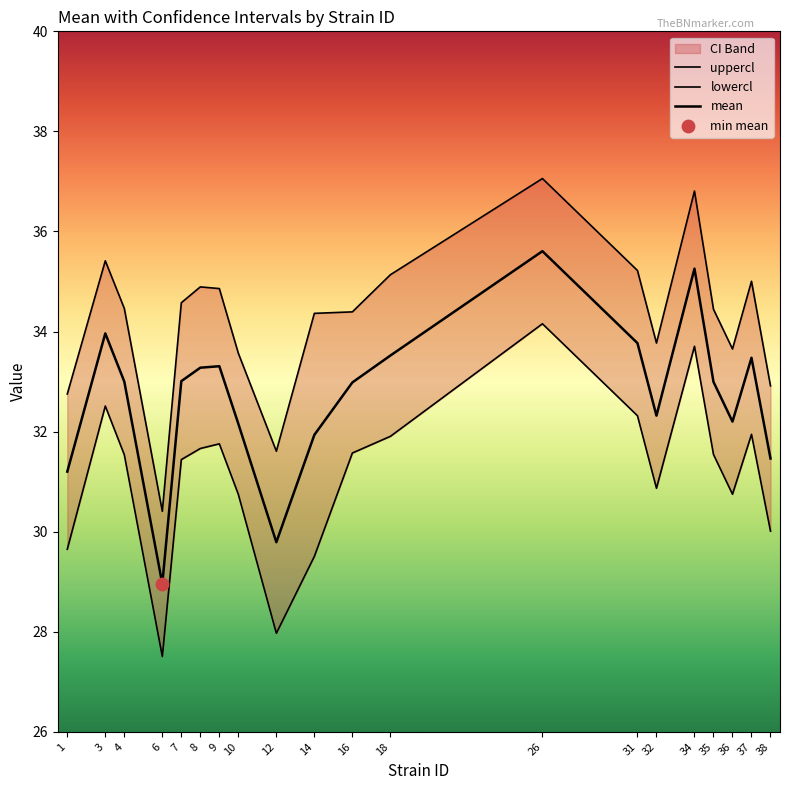

Which series has the largest total across all categories?

uppercl